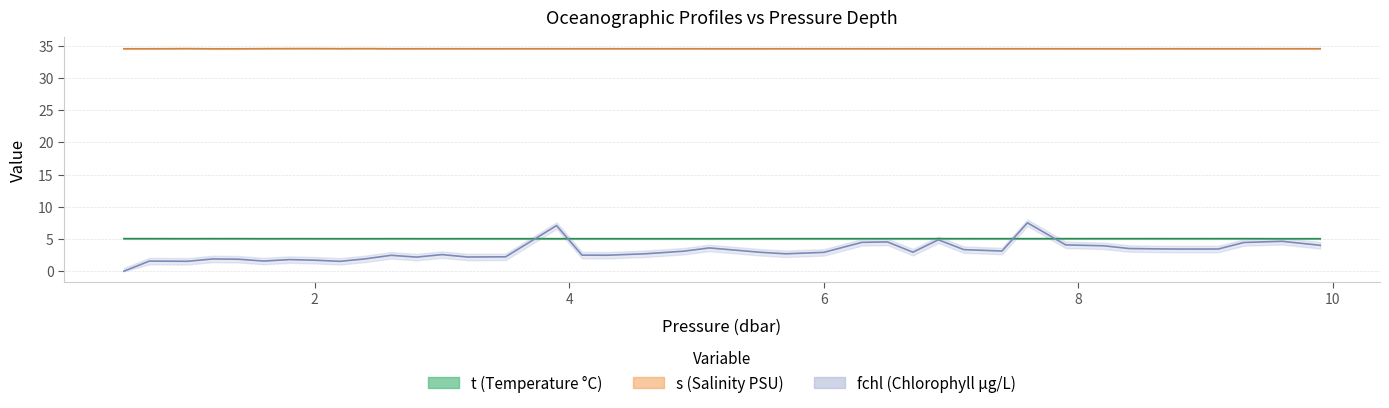

What are all the series names shown in the legend?

t, s, fchl